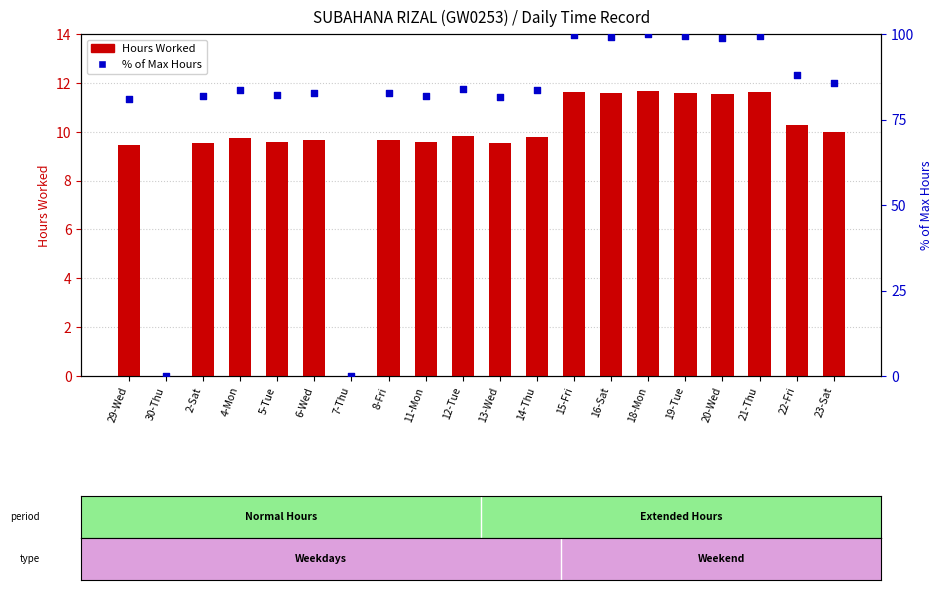

Which series reaches the maximum Y coordinate?

% of Max Hours